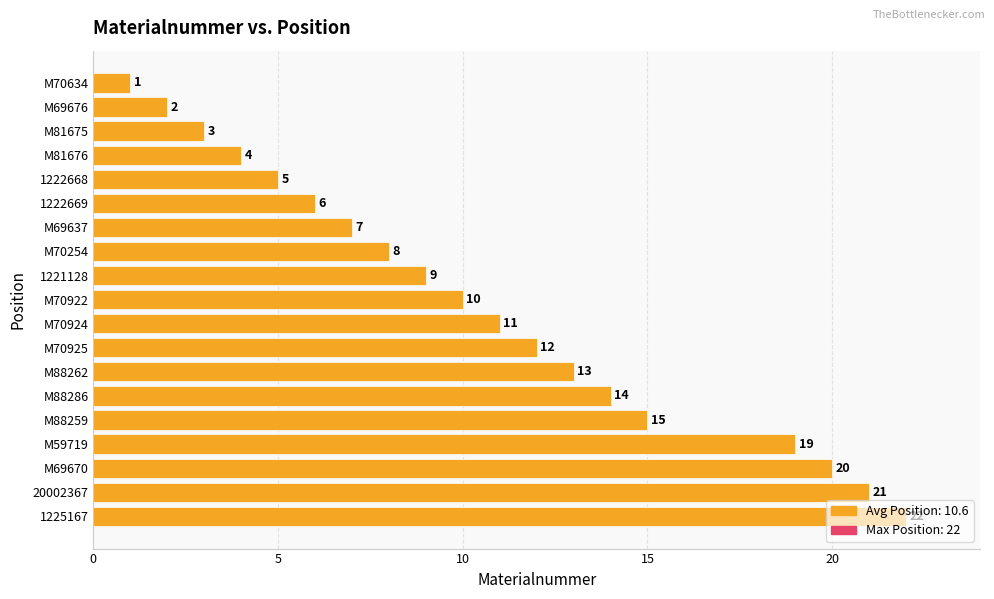

At which label is the value closest to 11?

M70924